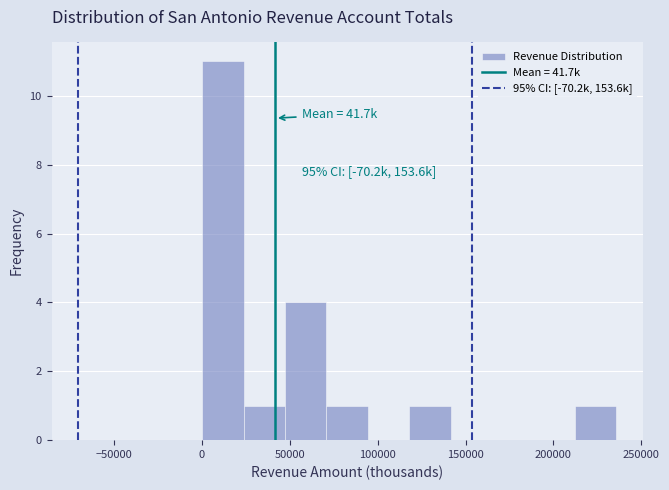

Which range on the x-axis has the tallest bar?

0 to 25000